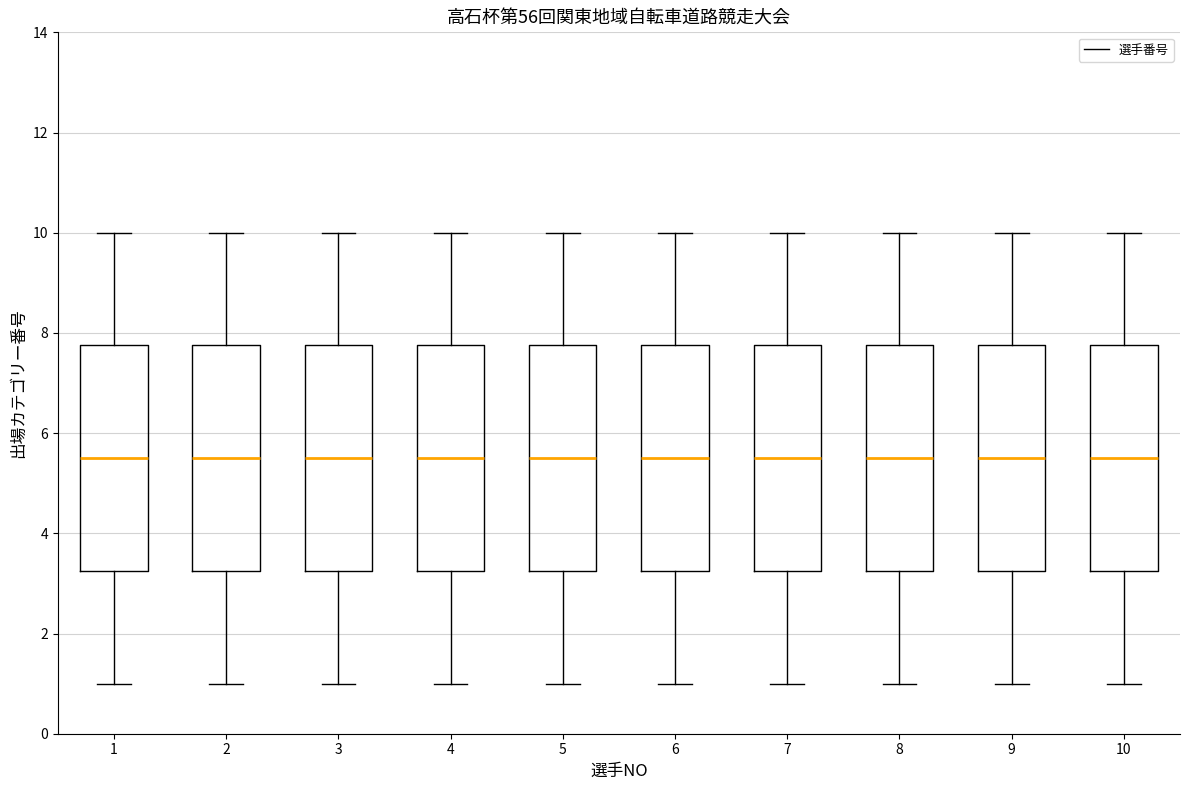

Reading left to right, transcribe this box plot: for each box, give where its median line is, the range the box spans, and where its two whiskers end, as read against the y-axis. The values are not printed on the chart, so give them approximately, as read against the axis.

1: median 5.6, box 3.2 to 7.8, whiskers 1.0 to 10.0
2: median 5.6, box 3.2 to 7.8, whiskers 1.0 to 10.0
3: median 5.6, box 3.2 to 7.8, whiskers 1.0 to 10.0
4: median 5.6, box 3.2 to 7.8, whiskers 1.0 to 10.0
5: median 5.6, box 3.2 to 7.8, whiskers 1.0 to 10.0
6: median 5.6, box 3.2 to 7.8, whiskers 1.0 to 10.0
7: median 5.6, box 3.2 to 7.8, whiskers 1.0 to 10.0
8: median 5.6, box 3.2 to 7.8, whiskers 1.0 to 10.0
9: median 5.6, box 3.2 to 7.8, whiskers 1.0 to 10.0
10: median 5.6, box 3.2 to 7.8, whiskers 1.0 to 10.0